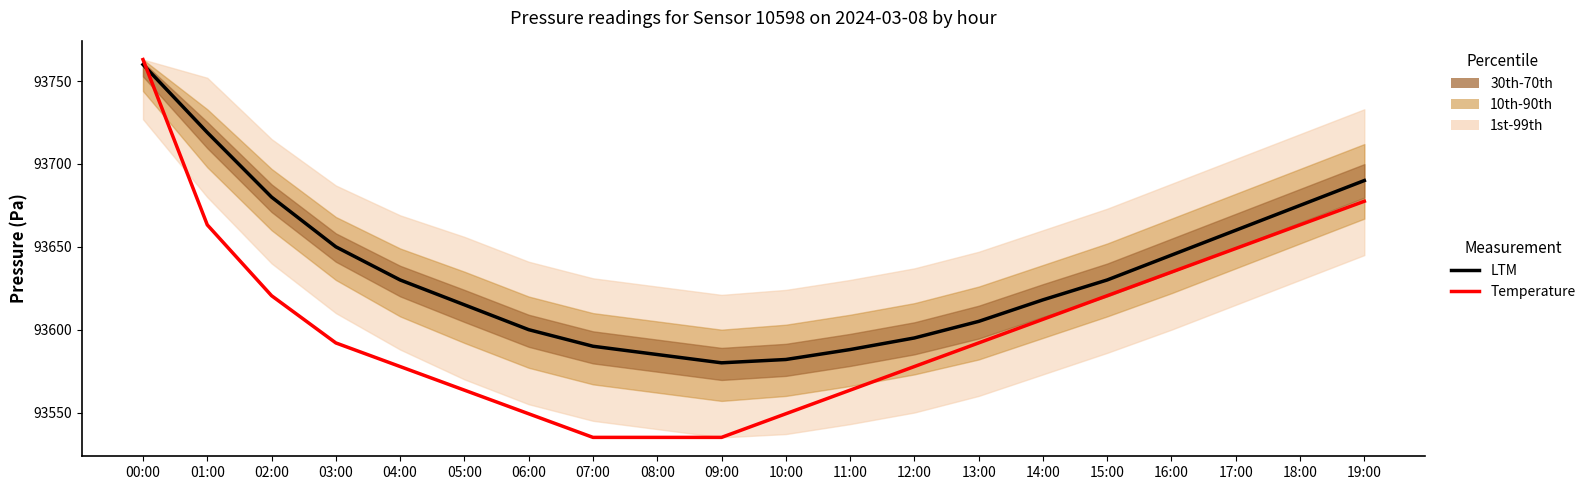

What is the sum of all LTM values?

1872697.0